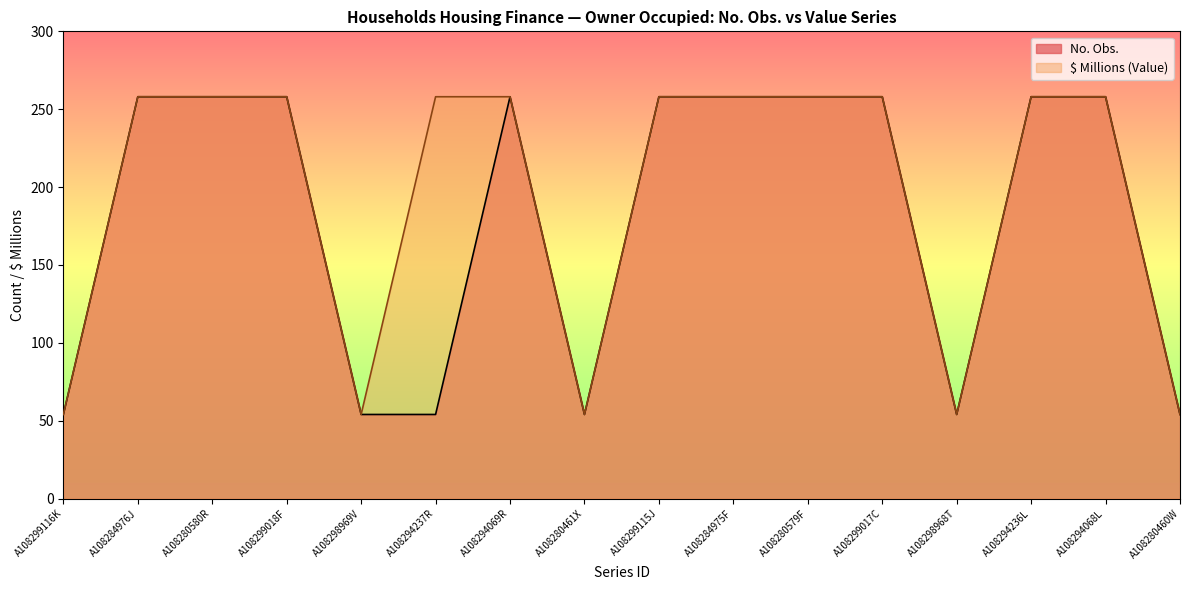

Does the chart display data point markers on the line(s)?

No